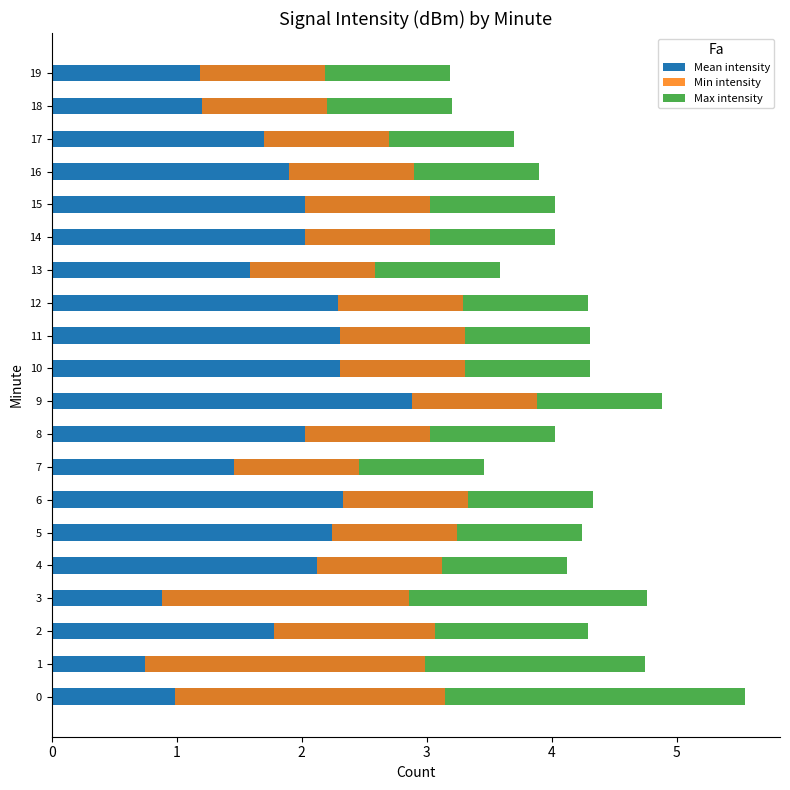

Which has a higher value, 2 or 11?

11